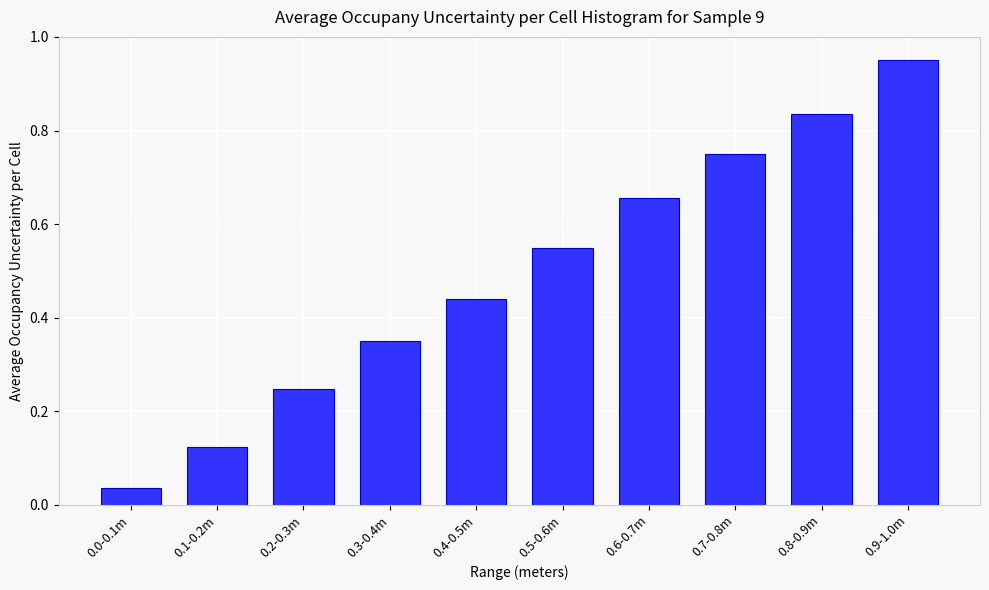

What is the change in value from 0.1-0.2m to 0.5-0.6m?

+0.4